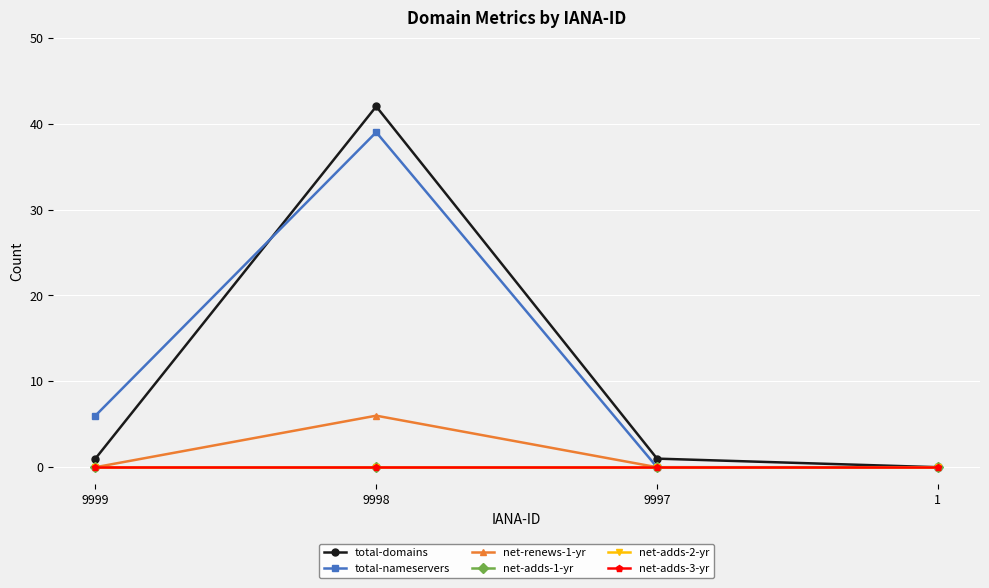

List the series in order of their peak value, highest first.

total-domains, total-nameservers, net-renews-1-yr, net-adds-1-yr, net-adds-2-yr, net-adds-3-yr